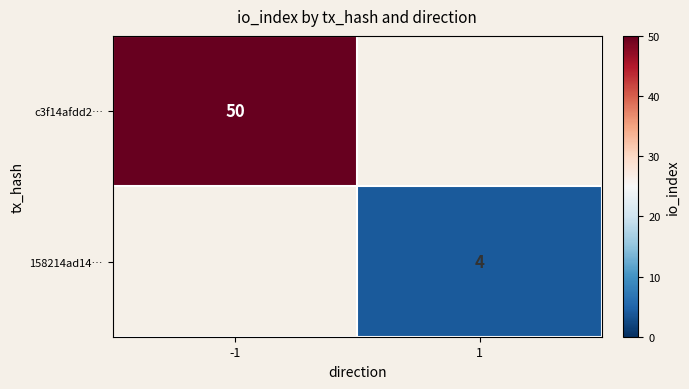

The value of 158214ad14… at 1 is 2. True or false?

False